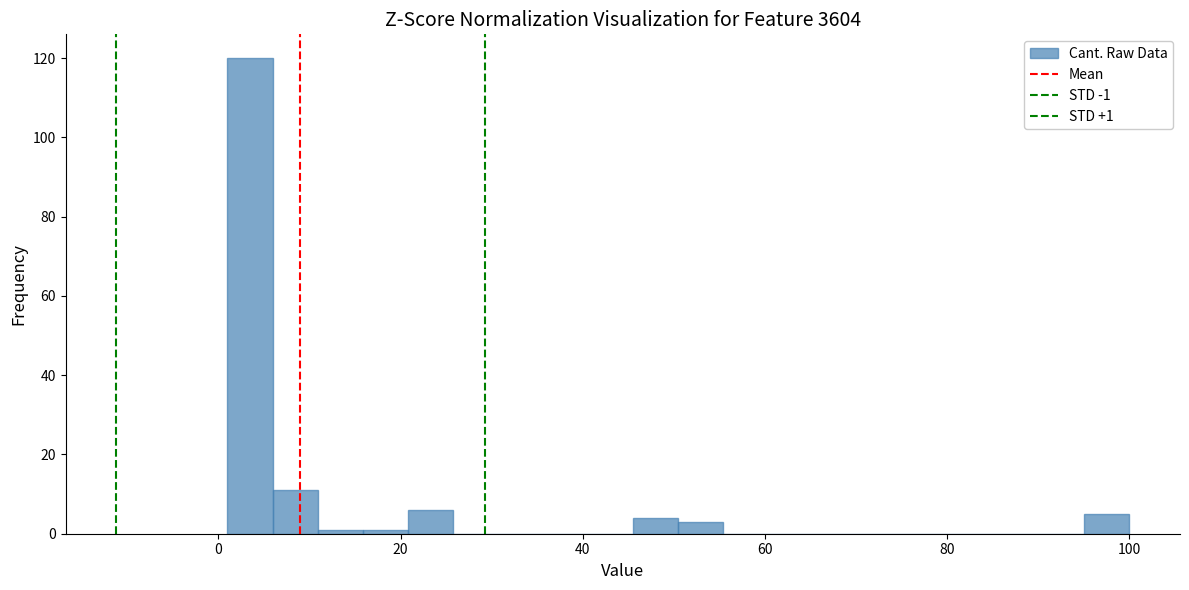

Around what value on the x-axis is the tallest bar? Give the approximate position of its centre, as read against the axis.

4